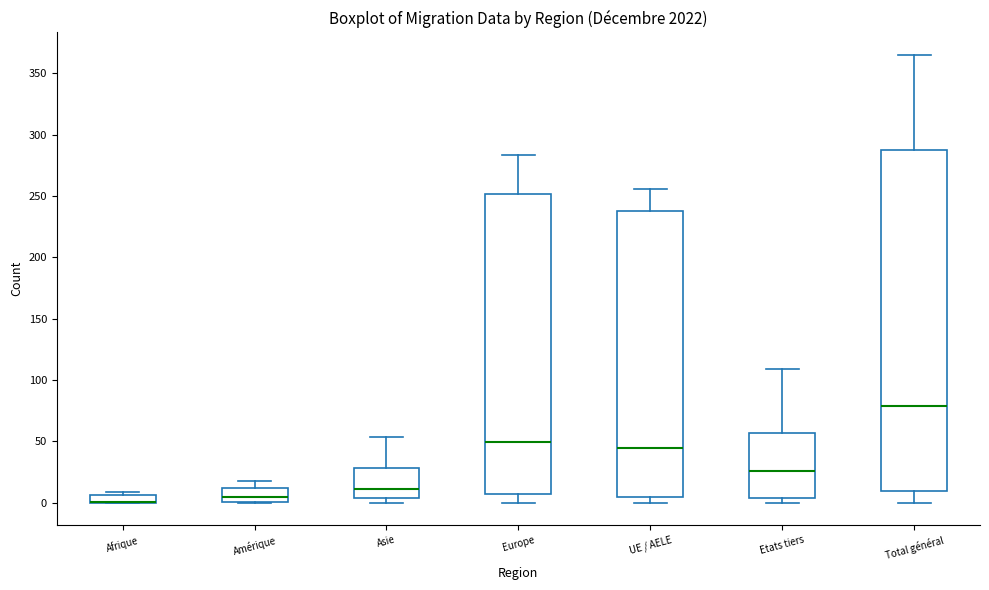

Where does the median line of the box for Amérique sit on the y-axis? The values are not printed on the chart, so give them approximately, as read against the axis.

5